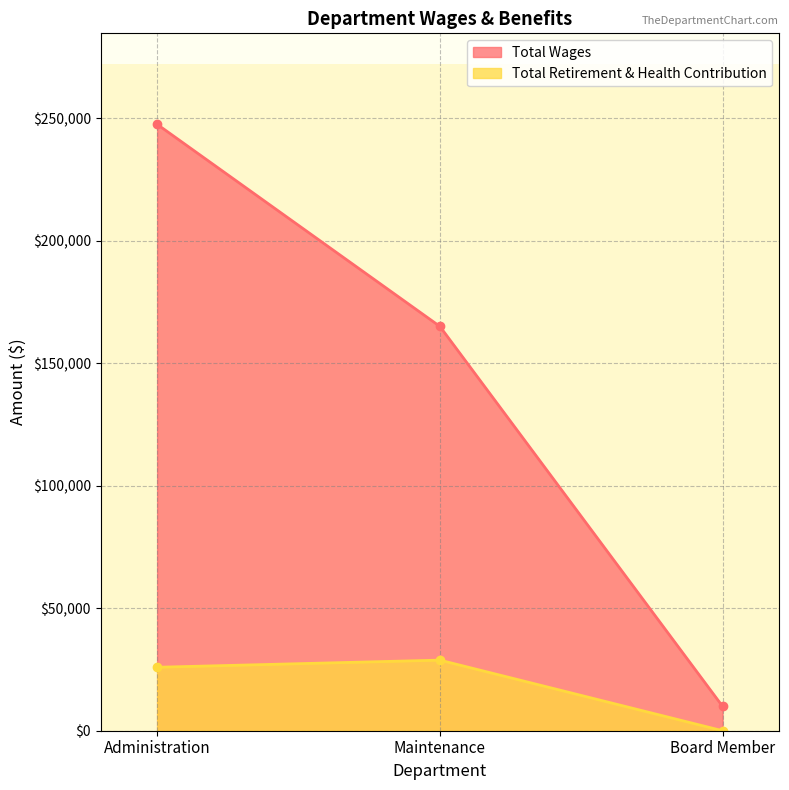

At how many categories does at least one series exceed 57324?

2